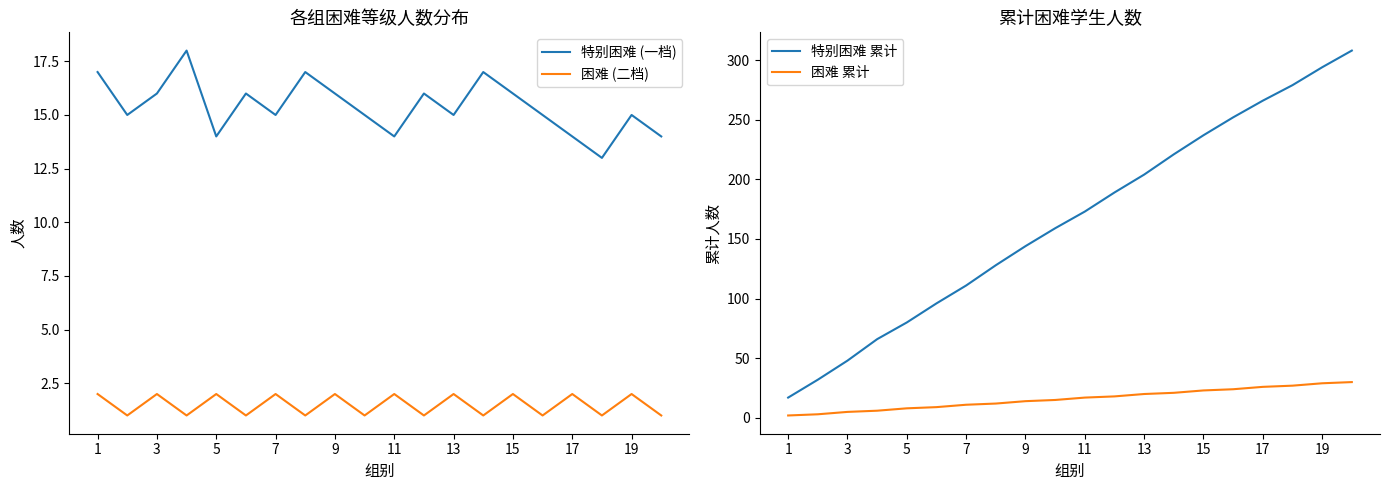

Reading right to left, extract all data points from this chart.

特别困难 (一档): 14	15	13	14	15	16	17	15	16	14	15	16	17	15	16	14	18	16	15	17
困难 (二档): 1	2	1	2	1	2	1	2	1	2	1	2	1	2	1	2	1	2	1	2
特别困难 累计: 308	294	279	266	252	237	221	204	189	173	159	144	128	111	96	80	66	48	32	17
困难 累计: 30	29	27	26	24	23	21	20	18	17	15	14	12	11	9	8	6	5	3	2